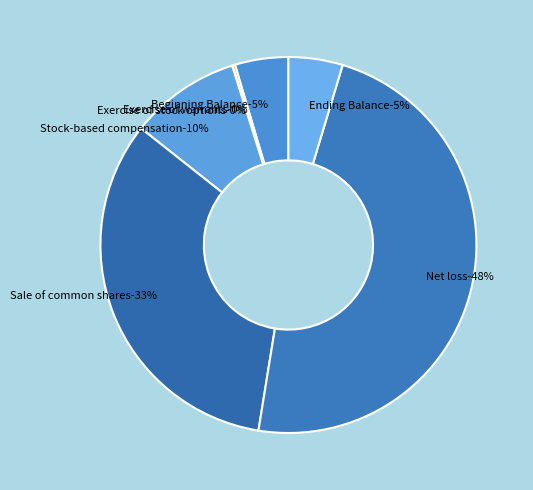

Is the sum of Stock-based compensation and Beginning Balance greater than half?

No